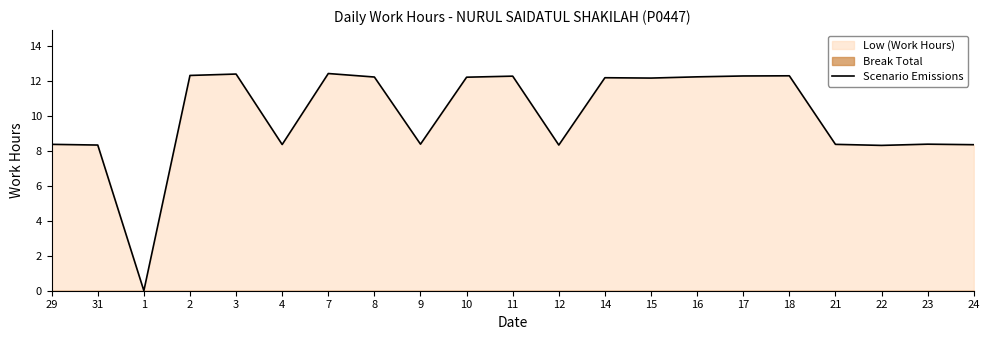

Is it true that the value at 22 is 8.3?

True